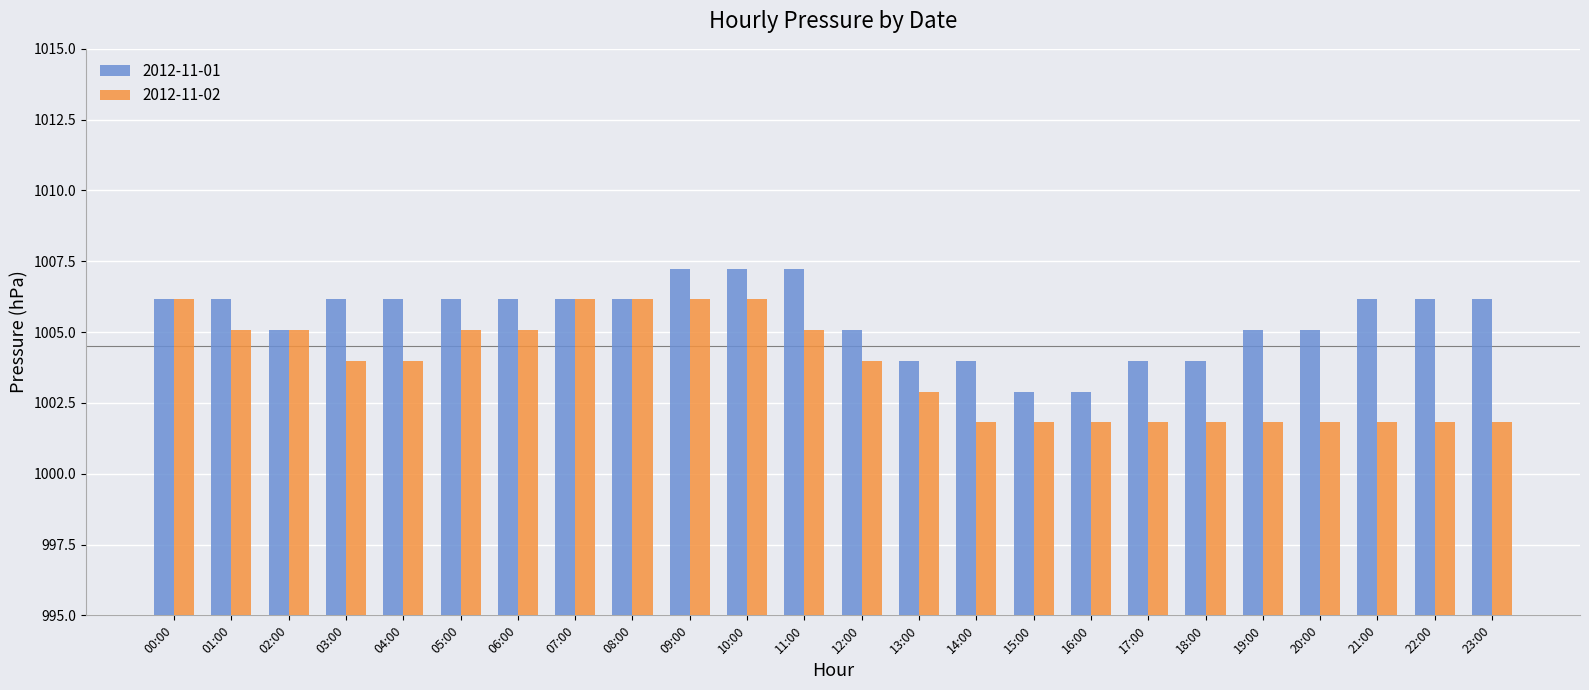

What value does the 2012-11-02 series have at 11:00?

1005.1